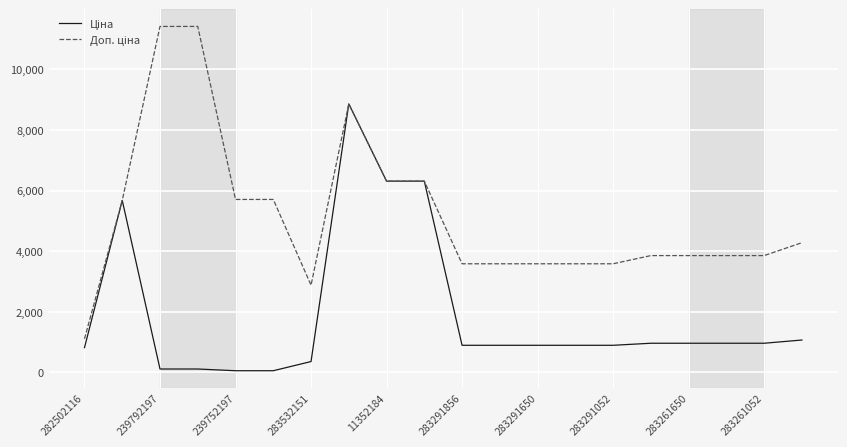

What is the maximum value shown in the chart?

11410.0